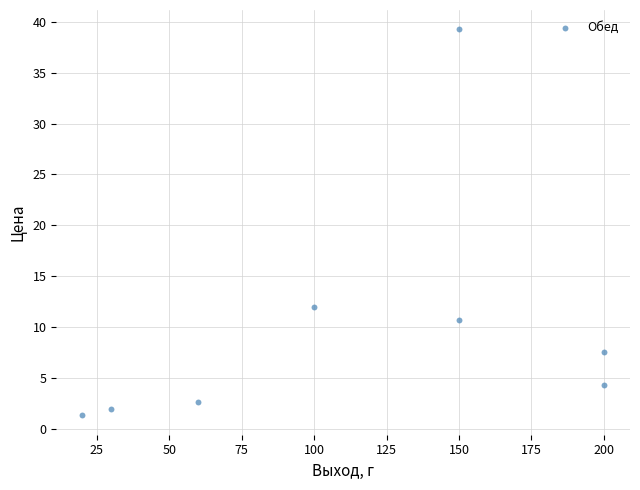

What Y value in the scatter plot is closest to 20?

12.0